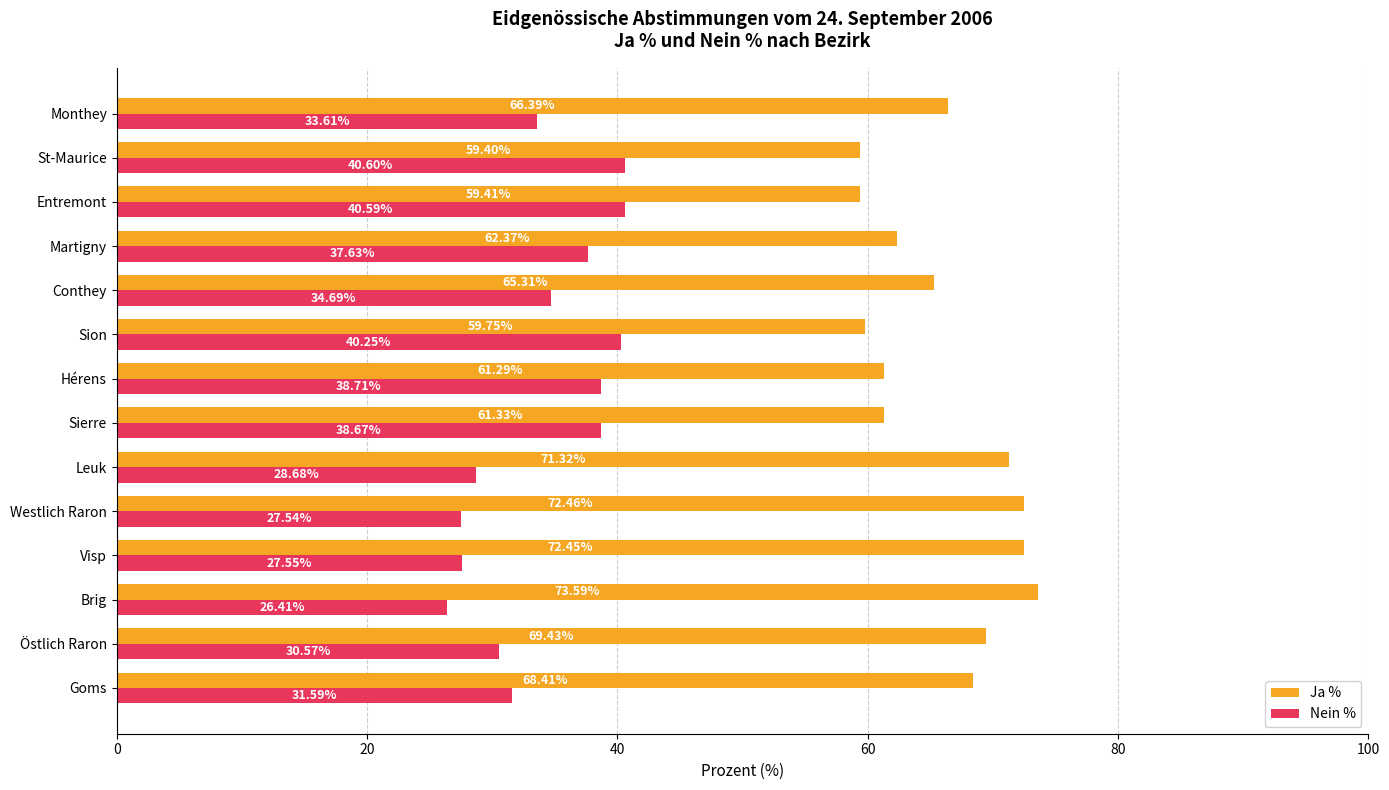

Which series has the largest total across all categories?

Ja %